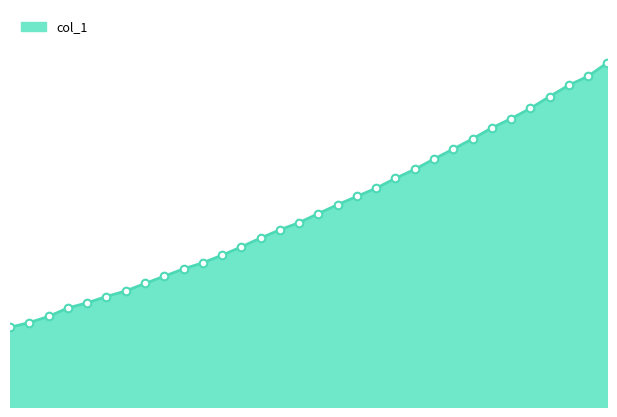

How many lines are shown in the chart?

1